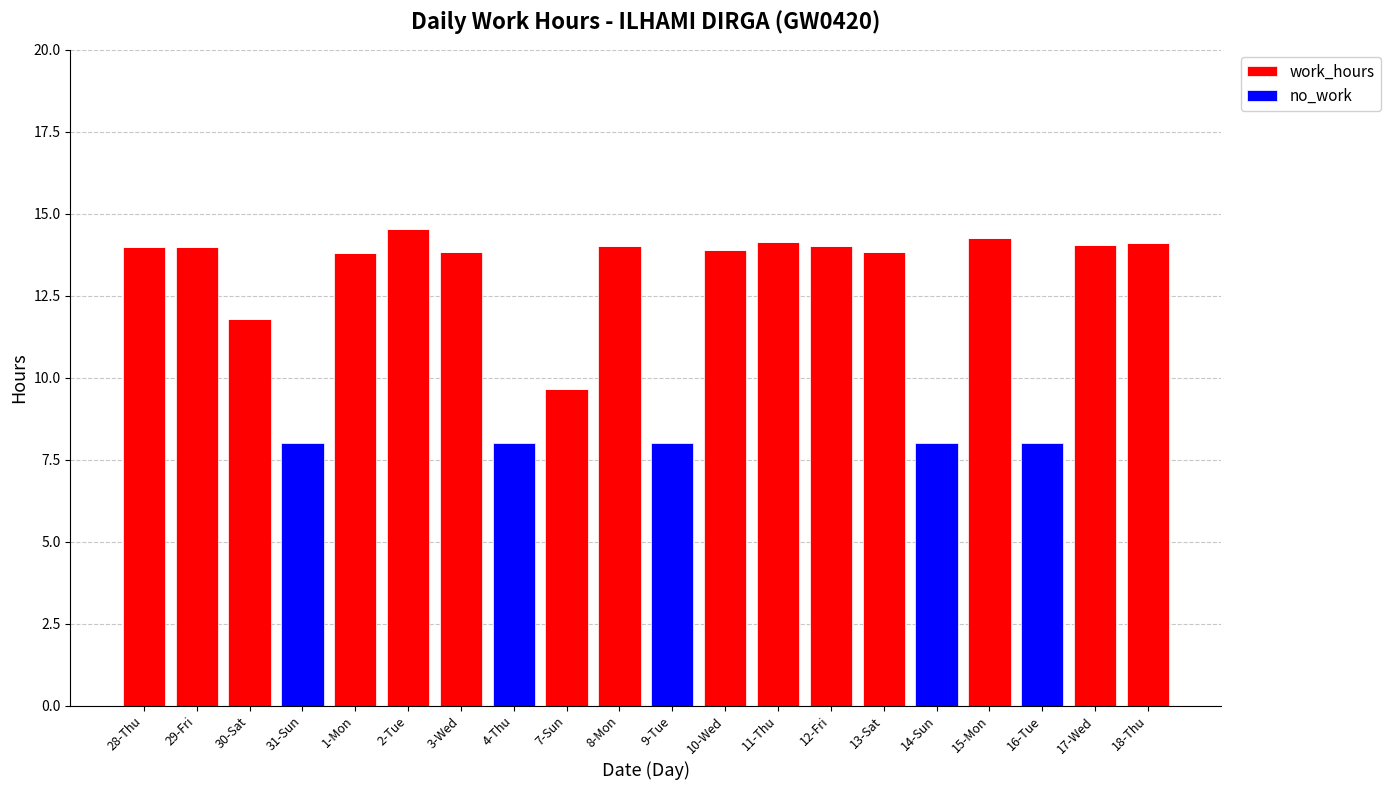

What is the sum of the work_hours values at 17-Wed and 31-Sun?

14.0